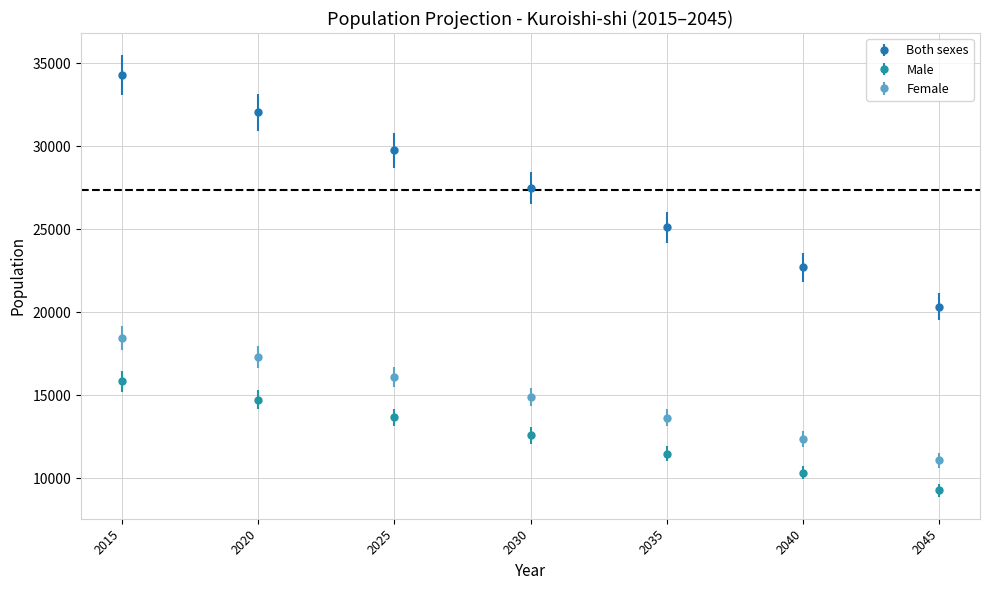

What are all the series names shown in the legend?

Both sexes, Male, Female